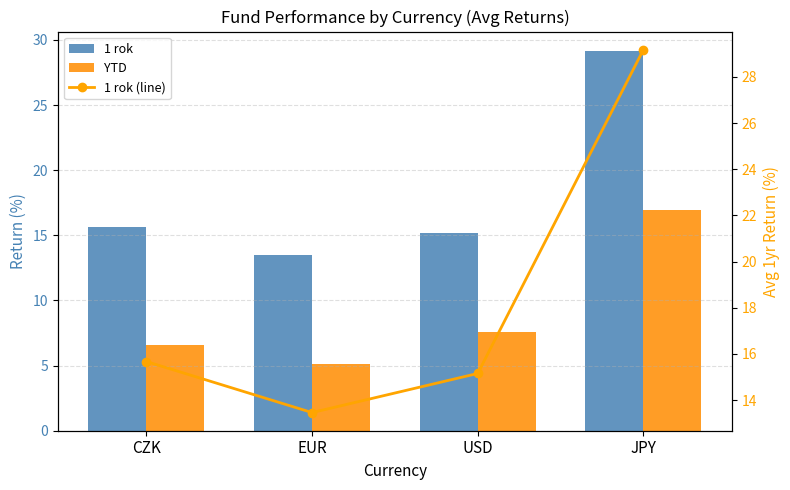

Reading left to right, transcribe all the data shown in this chart.

1 rok: CZK=15.7	EUR=13.5	USD=15.2	JPY=29.2
YTD: CZK=6.5	EUR=5.1	USD=7.6	JPY=16.9
1 rok (line): CZK=15.7	EUR=13.5	USD=15.2	JPY=29.2